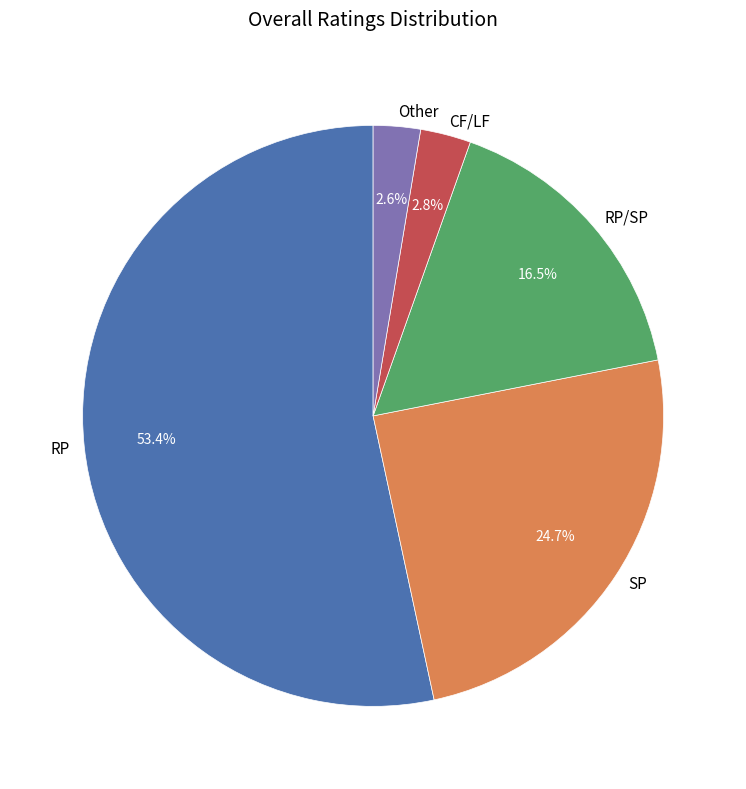

What percentage is NOT represented by SP?

75.3%